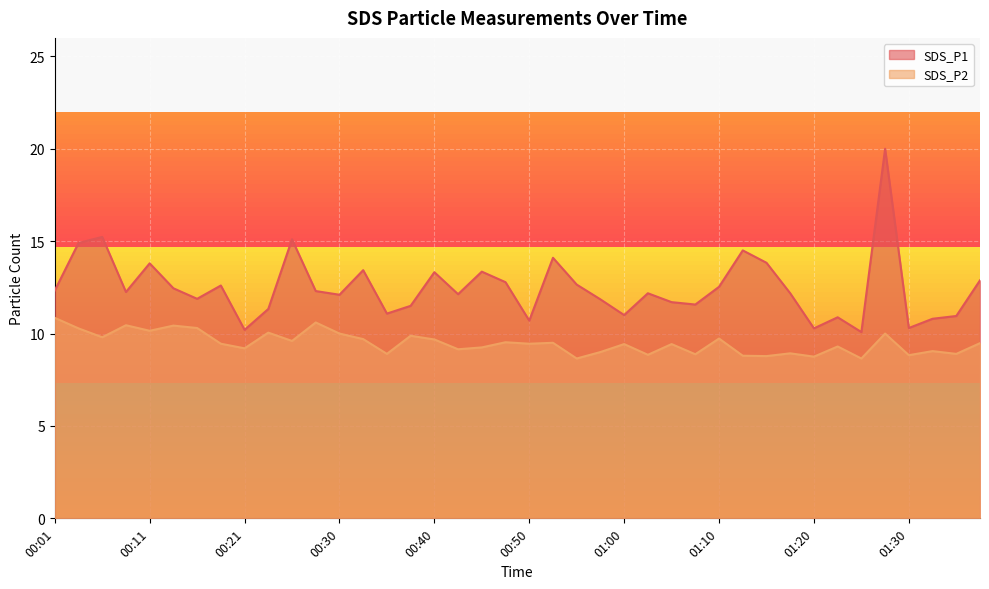

Count the number of data series in this chart.

2